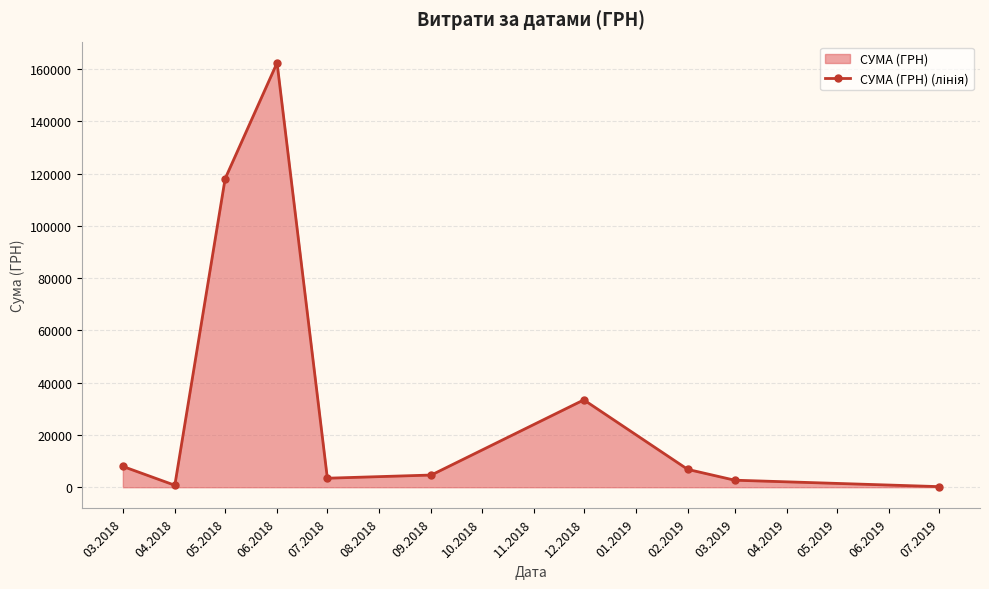

What position from the left is 09.2018?

6